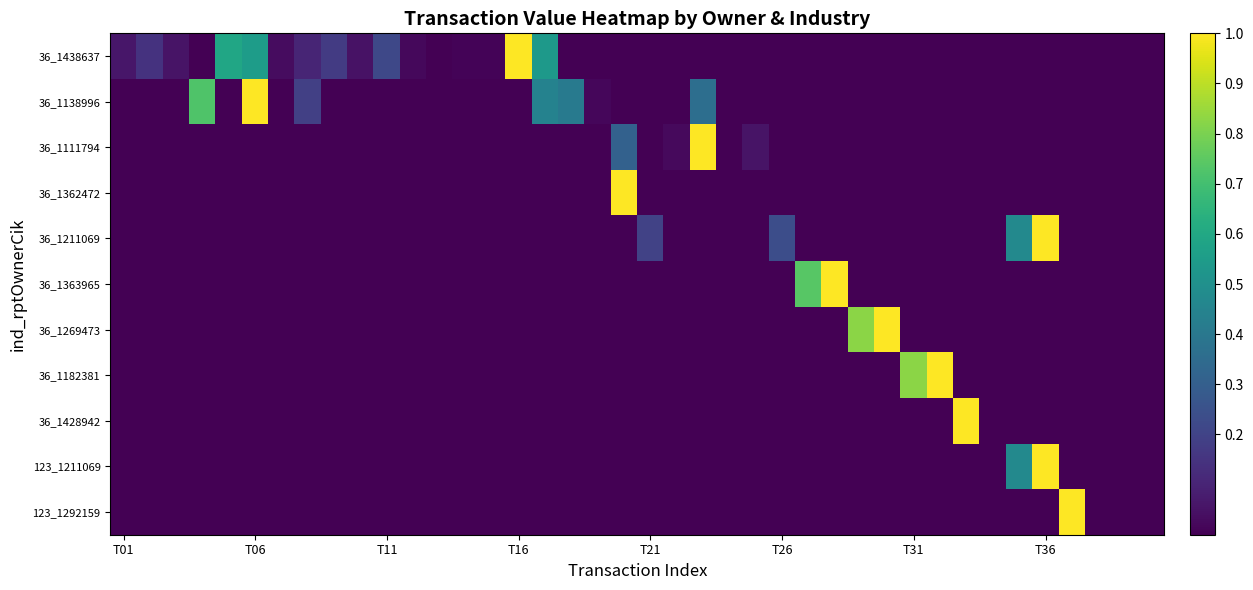

Reading right to left, transcribe all the data shown in this chart.

36_1438637: 0.0	0.0	0.0	0.0	0.0	0.0	0.0	0.0	0.0	0.0	0.0	0.0	0.0	0.0	0.0	0.0	0.0	0.0	0.0	0.0	0.0	0.0	0.0	0.5	1.0	0.0	0.0	0.0	0.0	0.2	0.0	0.2	0.1	0.0	0.6	0.6	0.0	0.1	0.1	0.1
36_1138996: 0.0	0.0	0.0	0.0	0.0	0.0	0.0	0.0	0.0	0.0	0.0	0.0	0.0	0.0	0.0	0.0	0.0	0.4	0.0	0.0	0.0	0.0	0.4	0.4	0.0	0.0	0.0	0.0	0.0	0.0	0.0	0.0	0.2	0.0	1.0	0.0	0.7	0.0	0.0	0.0
36_1111794: 0.0	0.0	0.0	0.0	0.0	0.0	0.0	0.0	0.0	0.0	0.0	0.0	0.0	0.0	0.0	0.1	0.0	1.0	0.0	0.0	0.3	0.0	0.0	0.0	0.0	0.0	0.0	0.0	0.0	0.0	0.0	0.0	0.0	0.0	0.0	0.0	0.0	0.0	0.0	0.0
36_1362472: 0.0	0.0	0.0	0.0	0.0	0.0	0.0	0.0	0.0	0.0	0.0	0.0	0.0	0.0	0.0	0.0	0.0	0.0	0.0	0.0	1.0	0.0	0.0	0.0	0.0	0.0	0.0	0.0	0.0	0.0	0.0	0.0	0.0	0.0	0.0	0.0	0.0	0.0	0.0	0.0
36_1211069: 0.0	0.0	0.0	0.0	1.0	0.5	0.0	0.0	0.0	0.0	0.0	0.0	0.0	0.0	0.2	0.0	0.0	0.0	0.0	0.2	0.0	0.0	0.0	0.0	0.0	0.0	0.0	0.0	0.0	0.0	0.0	0.0	0.0	0.0	0.0	0.0	0.0	0.0	0.0	0.0
36_1363965: 0.0	0.0	0.0	0.0	0.0	0.0	0.0	0.0	0.0	0.0	0.0	0.0	1.0	0.7	0.0	0.0	0.0	0.0	0.0	0.0	0.0	0.0	0.0	0.0	0.0	0.0	0.0	0.0	0.0	0.0	0.0	0.0	0.0	0.0	0.0	0.0	0.0	0.0	0.0	0.0
36_1269473: 0.0	0.0	0.0	0.0	0.0	0.0	0.0	0.0	0.0	0.0	1.0	0.8	0.0	0.0	0.0	0.0	0.0	0.0	0.0	0.0	0.0	0.0	0.0	0.0	0.0	0.0	0.0	0.0	0.0	0.0	0.0	0.0	0.0	0.0	0.0	0.0	0.0	0.0	0.0	0.0
36_1182381: 0.0	0.0	0.0	0.0	0.0	0.0	0.0	0.0	1.0	0.8	0.0	0.0	0.0	0.0	0.0	0.0	0.0	0.0	0.0	0.0	0.0	0.0	0.0	0.0	0.0	0.0	0.0	0.0	0.0	0.0	0.0	0.0	0.0	0.0	0.0	0.0	0.0	0.0	0.0	0.0
36_1428942: 0.0	0.0	0.0	0.0	0.0	0.0	0.0	1.0	0.0	0.0	0.0	0.0	0.0	0.0	0.0	0.0	0.0	0.0	0.0	0.0	0.0	0.0	0.0	0.0	0.0	0.0	0.0	0.0	0.0	0.0	0.0	0.0	0.0	0.0	0.0	0.0	0.0	0.0	0.0	0.0
123_1211069: 0.0	0.0	0.0	0.0	1.0	0.5	0.0	0.0	0.0	0.0	0.0	0.0	0.0	0.0	0.0	0.0	0.0	0.0	0.0	0.0	0.0	0.0	0.0	0.0	0.0	0.0	0.0	0.0	0.0	0.0	0.0	0.0	0.0	0.0	0.0	0.0	0.0	0.0	0.0	0.0
123_1292159: 0.0	0.0	0.0	1.0	0.0	0.0	0.0	0.0	0.0	0.0	0.0	0.0	0.0	0.0	0.0	0.0	0.0	0.0	0.0	0.0	0.0	0.0	0.0	0.0	0.0	0.0	0.0	0.0	0.0	0.0	0.0	0.0	0.0	0.0	0.0	0.0	0.0	0.0	0.0	0.0